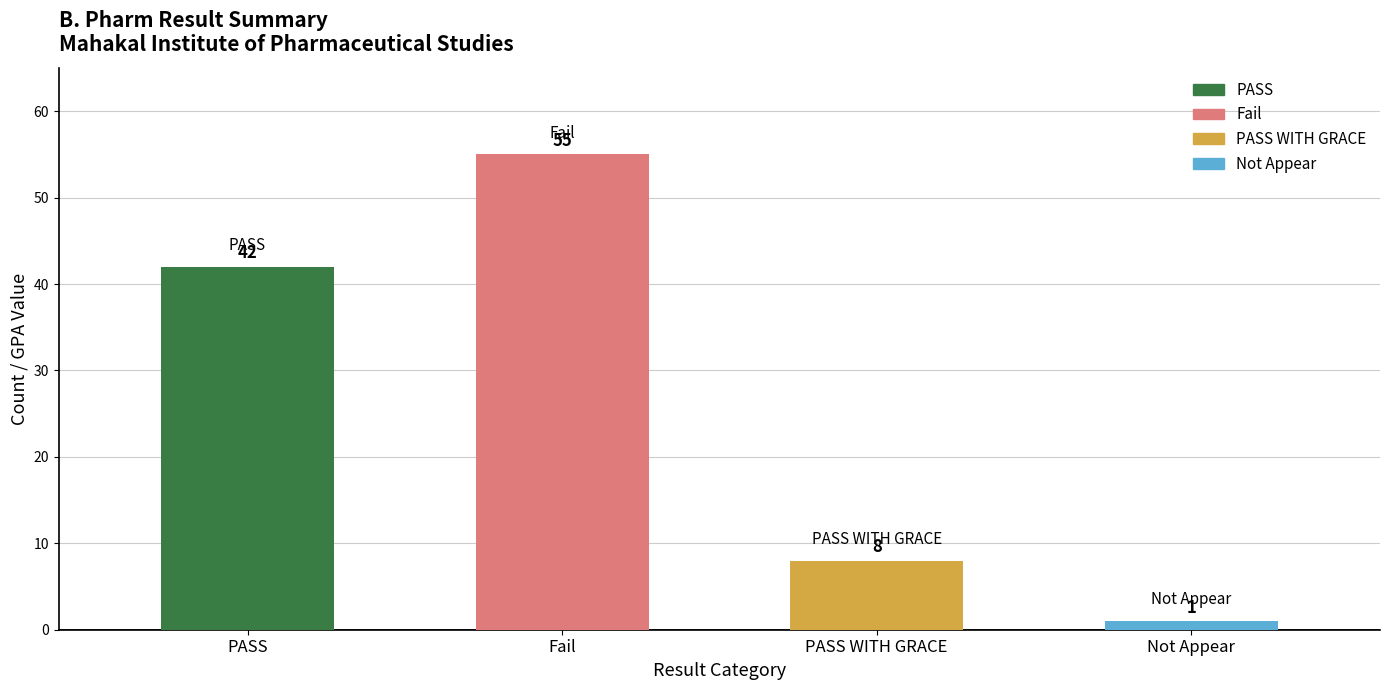

Which category has the highest value across all series?

Fail